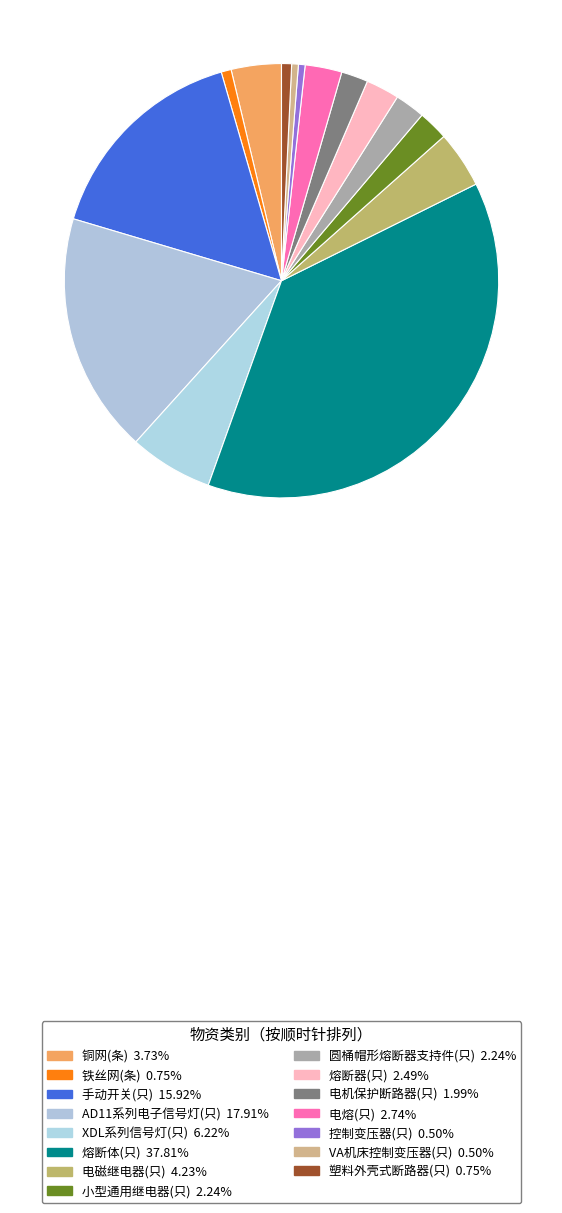

Do 电熔(只) and VA机床控制变压器(只) together represent more than half of the pie?

No